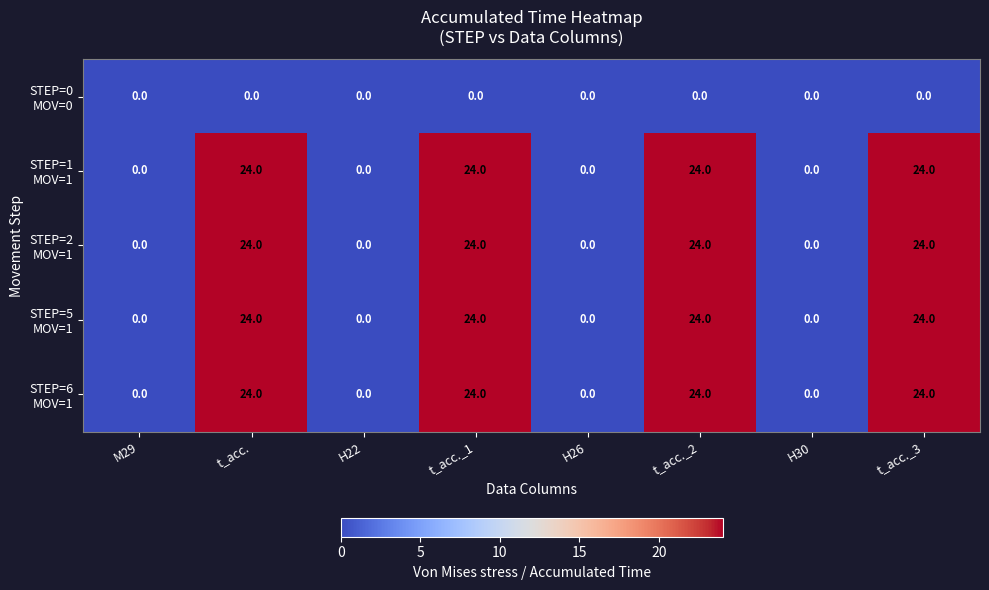

What is the difference between the highest and lowest values at t_acc.?

24